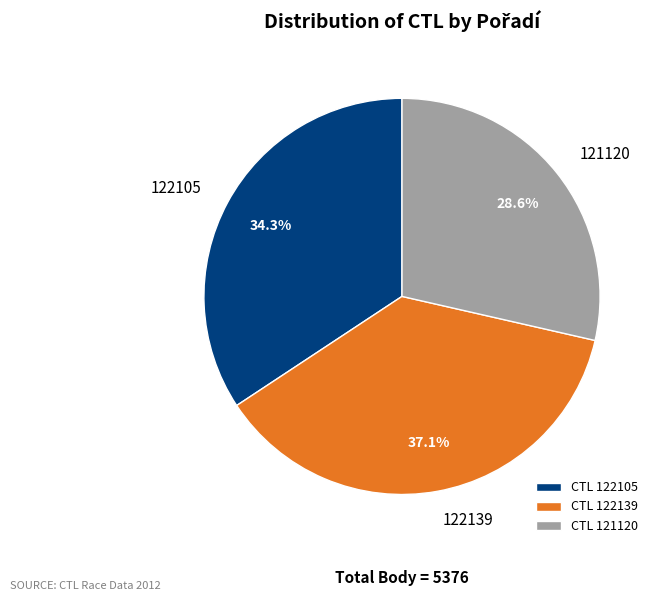

Rank the categories by value from highest to lowest.

122139, 122105, 121120